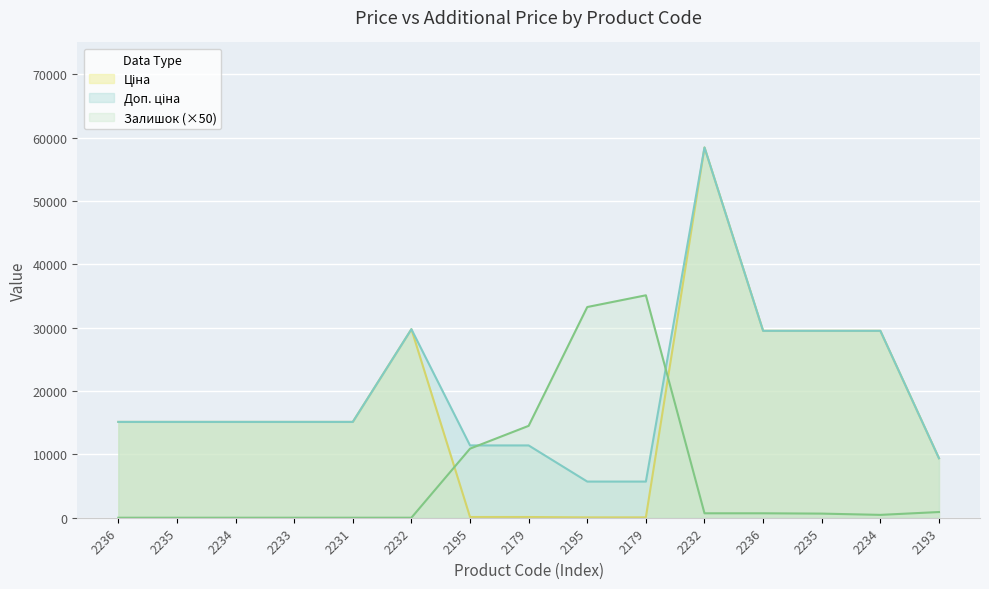

Reading right to left, extract all data points from this chart.

Ціна: 9384.0	29491.5	29491.5	29491.5	58426.5	57.0	57.0	114.1	114.1	29747.2	15120.0	15120.0	15120.0	15120.0	15120.0
Доп. ціна: 9384.0	29491.5	29491.5	29491.5	58426.5	5705.0	5705.0	11410.0	11410.0	29747.2	15120.0	15120.0	15120.0	15120.0	15120.0
Залишок: 900.0	450.0	650.0	700.0	700.0	35100.0	33250.0	14500.0	10900.0	0.0	0.0	0.0	0.0	0.0	0.0